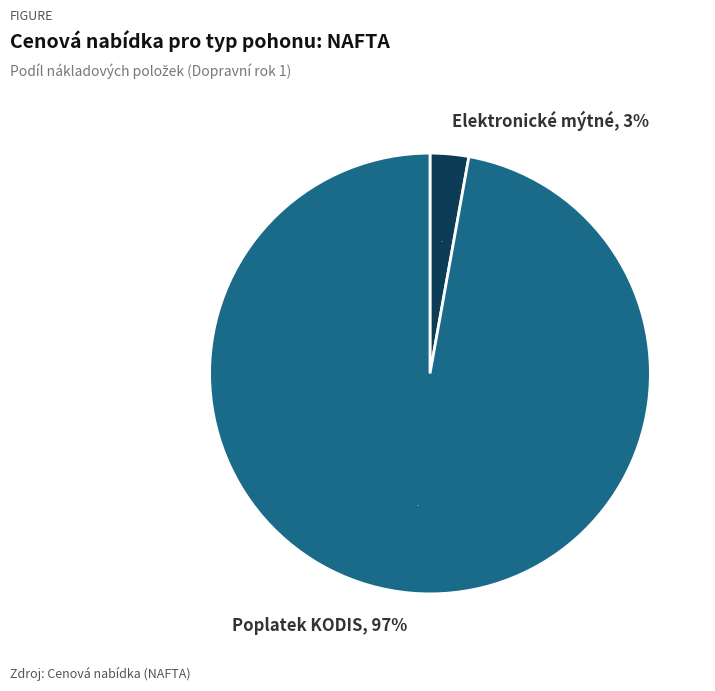

How much of the chart is everything except Opravy a udržování?

100.0%